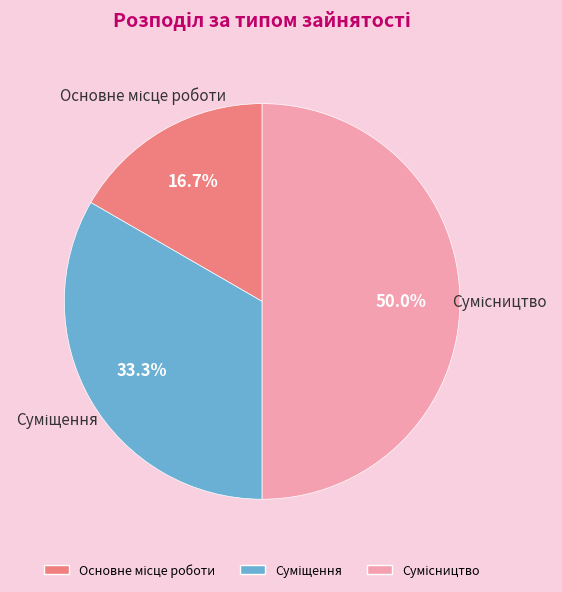

How many slices are in this pie chart?

3